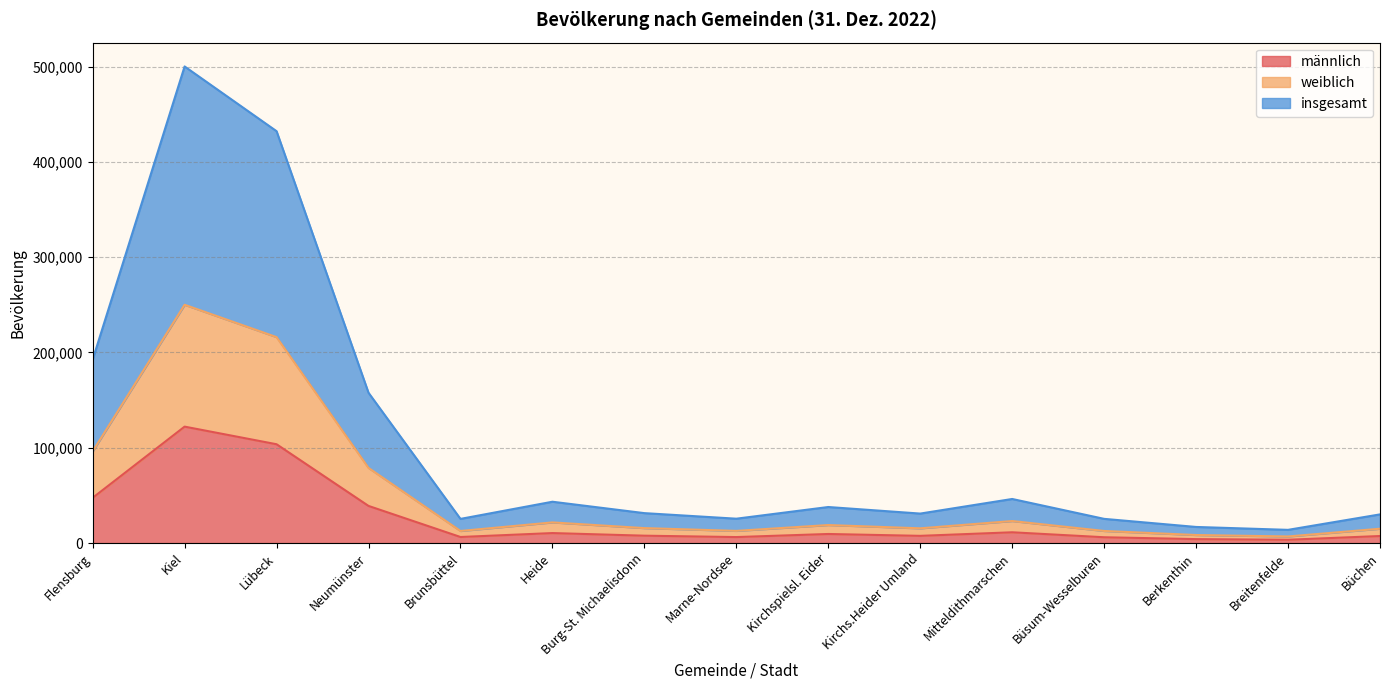

True or false: insgesamt and weiblich cross at least once.

False